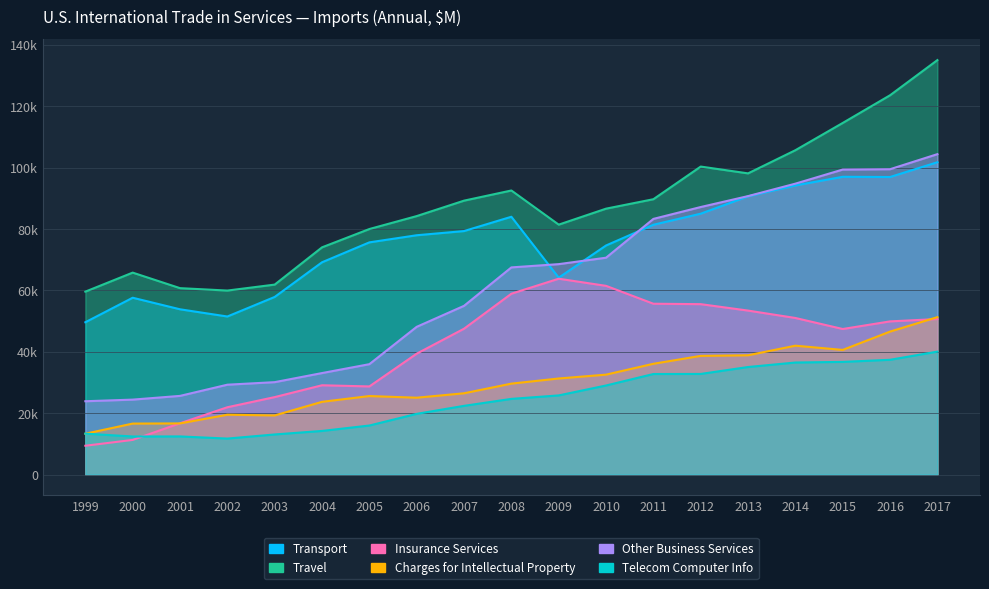

The Transport series shows 57606 at 2000. True or false?

True